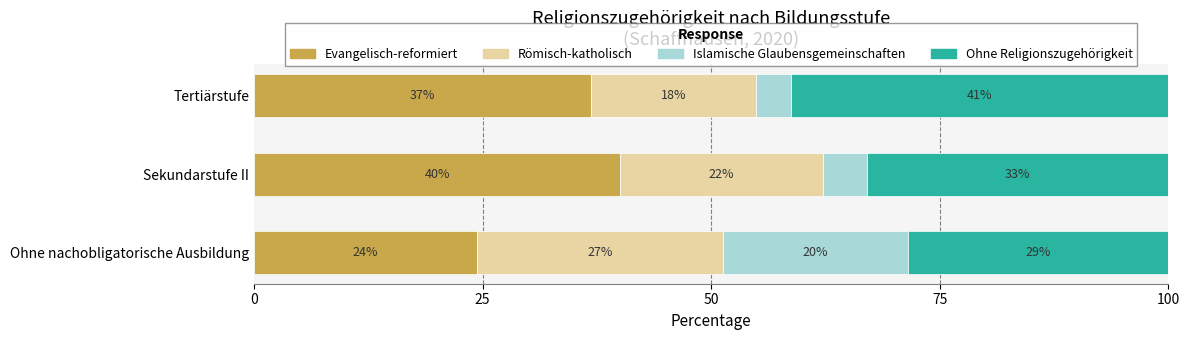

What is the highest value of the Evangelisch-reformiert series?

40.0